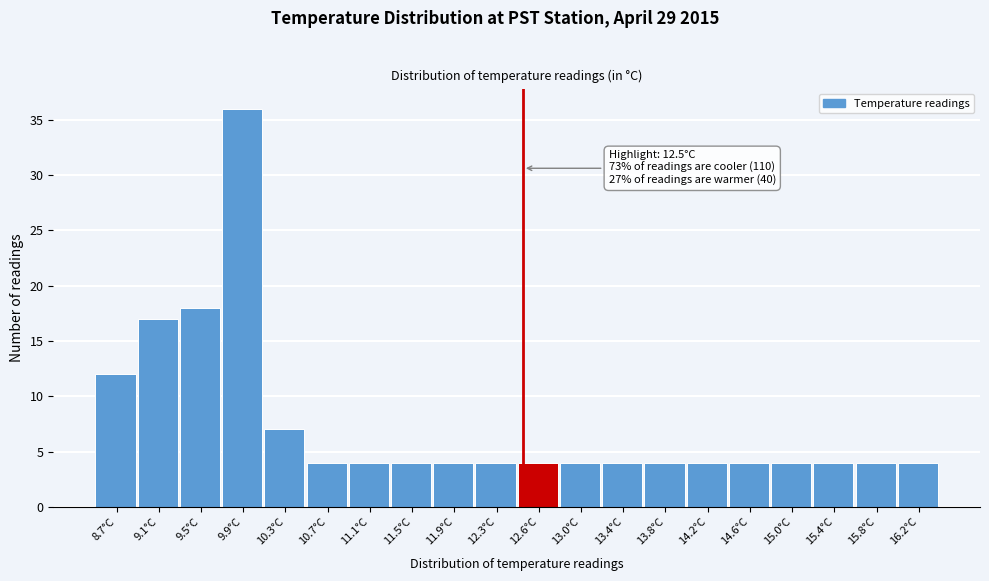

Over which range of the x-axis is the bar tallest?

9.685 to 10.080